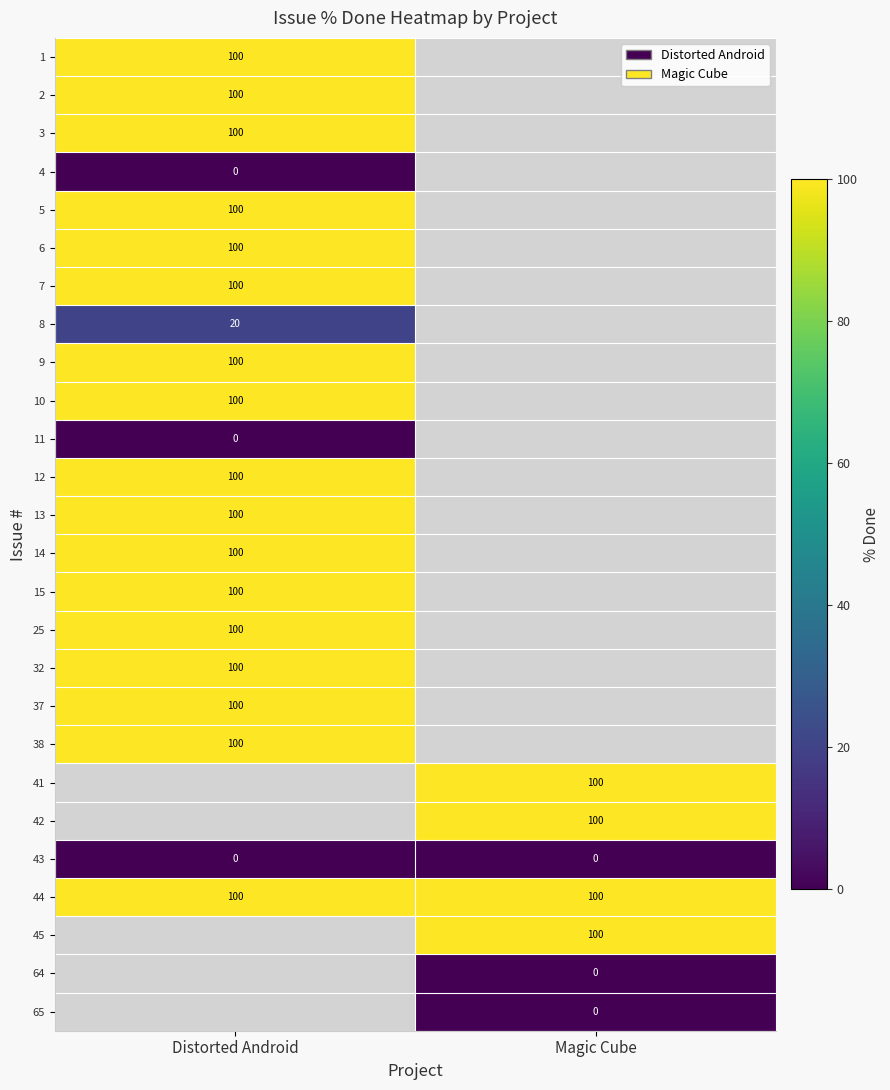

What is the maximum value for 44?

100